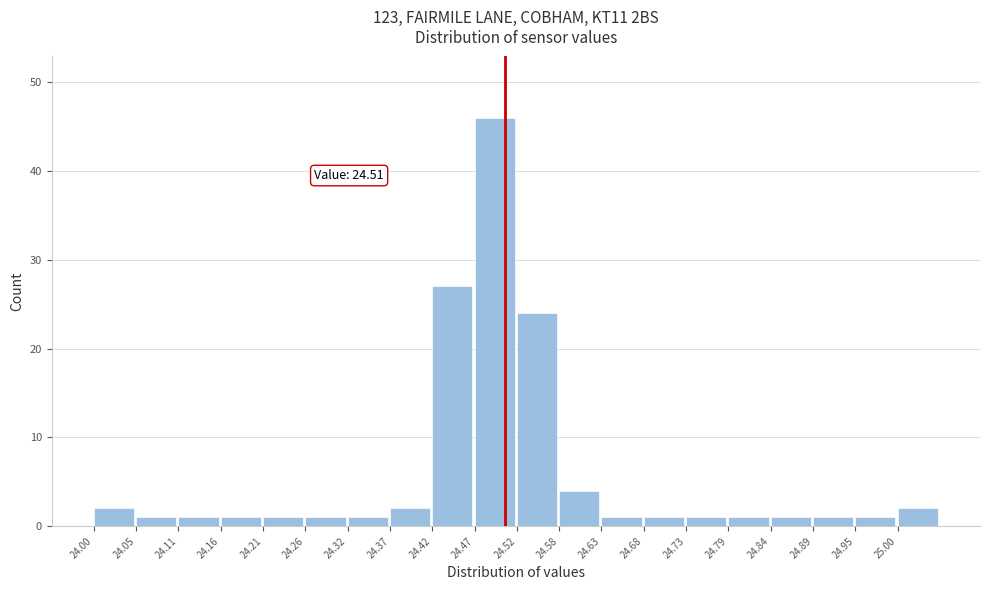

Over which range of the x-axis is the bar tallest?

24.47 to 24.53